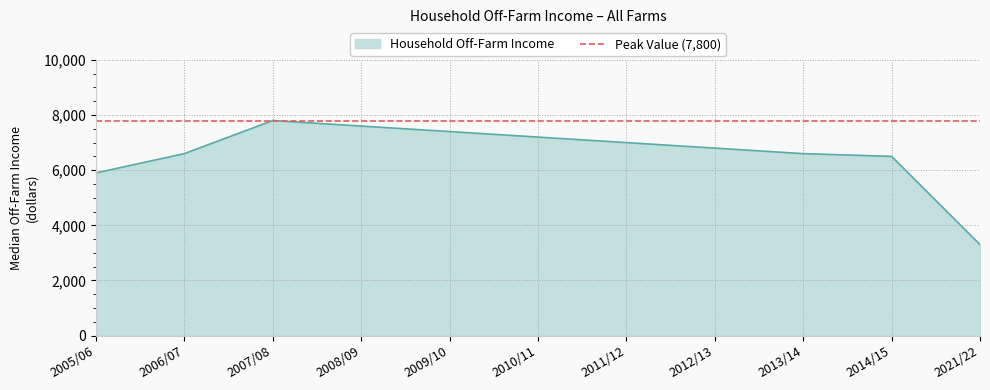

What is the maximum value shown in the chart?

7800